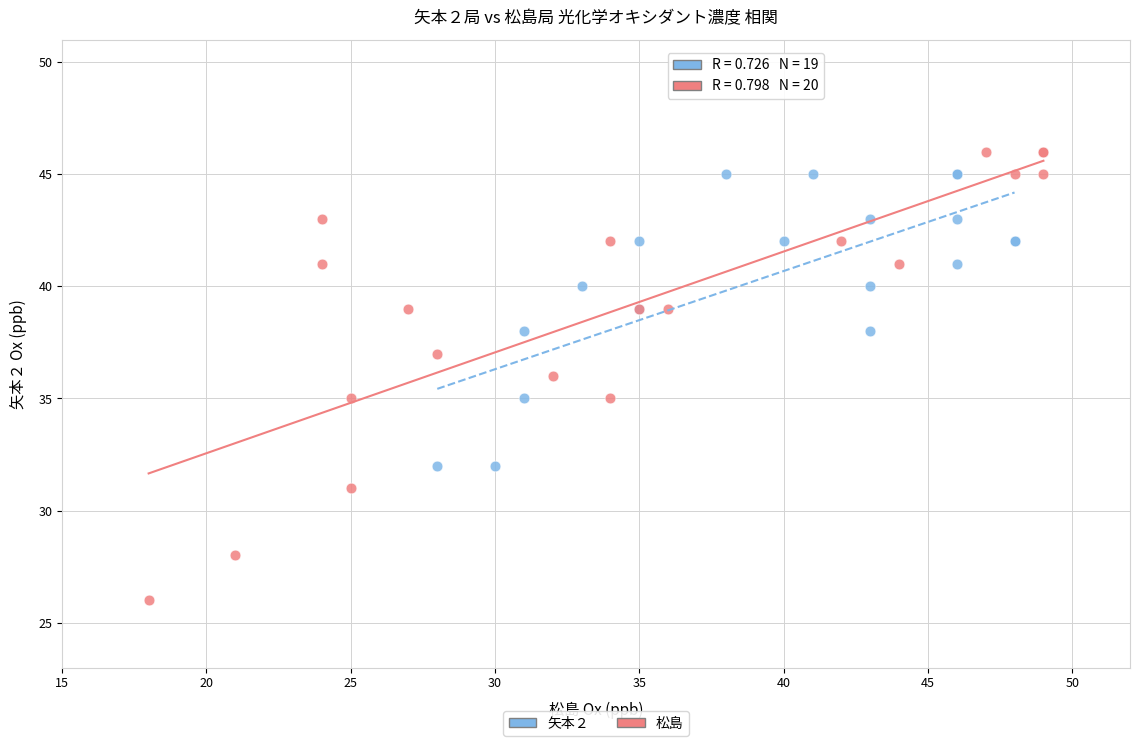

What are all the series names shown in the legend?

矢本２, 松島